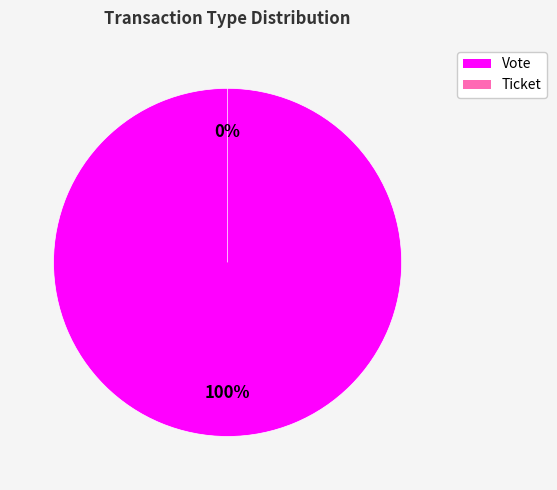

Count the number of slices in the pie.

2